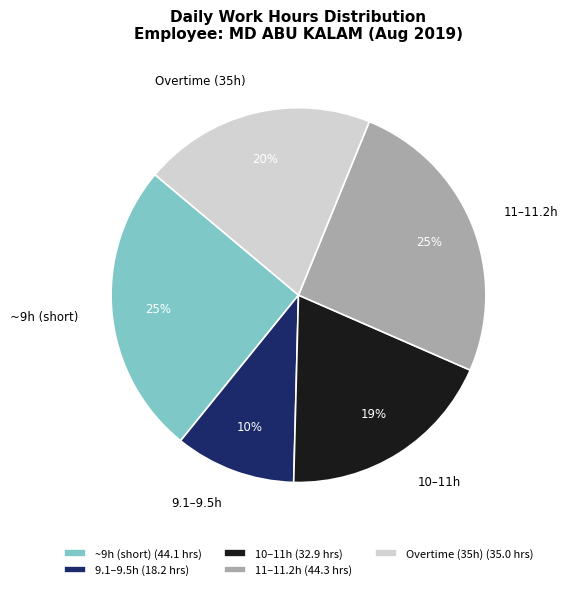

The 10–11h slice represents 30% of the pie. True or false?

False